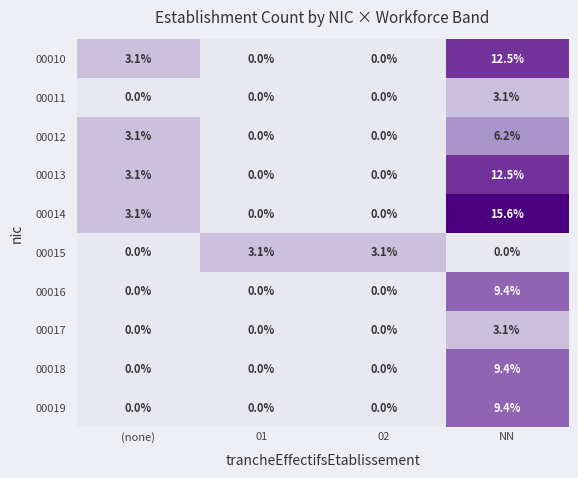

At which category is the sum across all series the highest?

NN